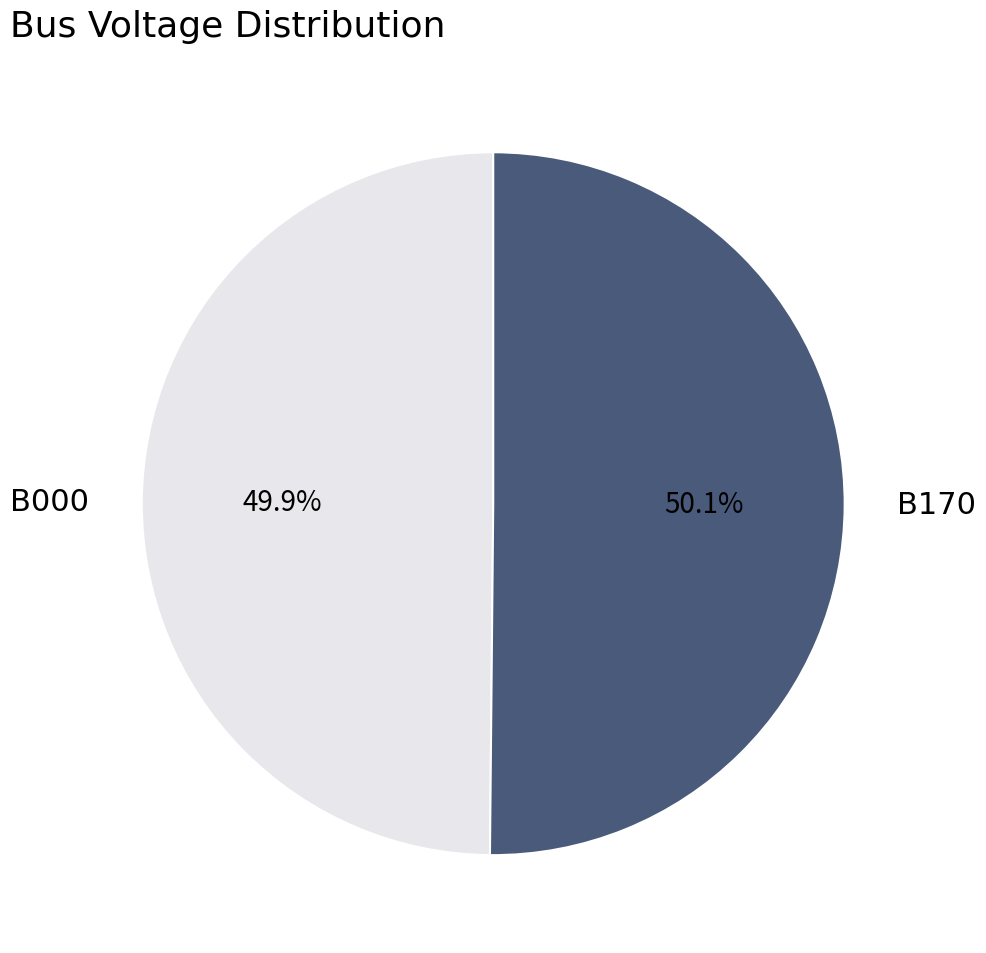

How much of the chart is everything except B170?

49.9%